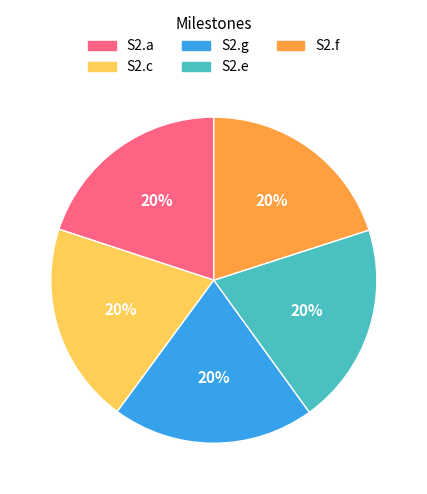

What is the ratio of the value at S2.f to the value at S2.g?

1.0